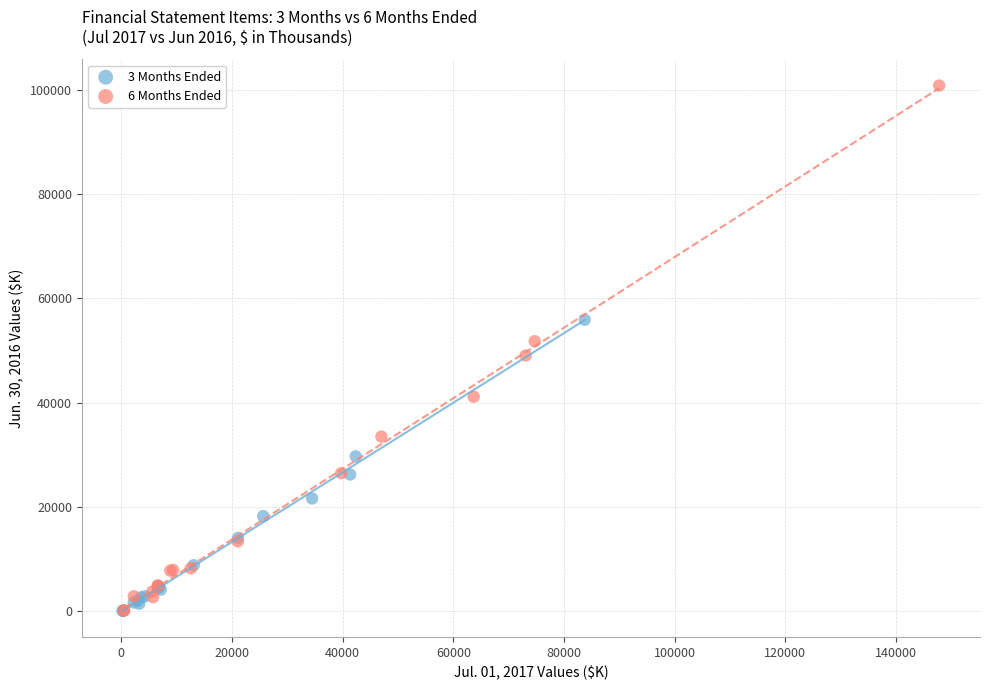

Which series has the widest spread of Y values?

6 Months Ended